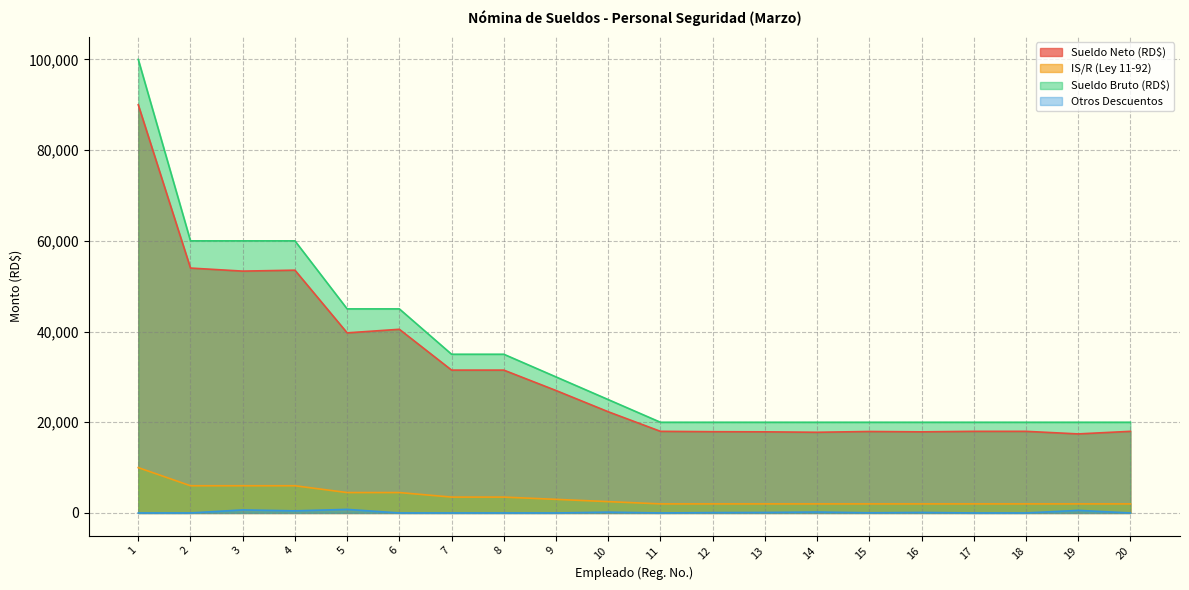

Is it true that Sueldo Neto (RD$) equals 25816.8 at 20?

False